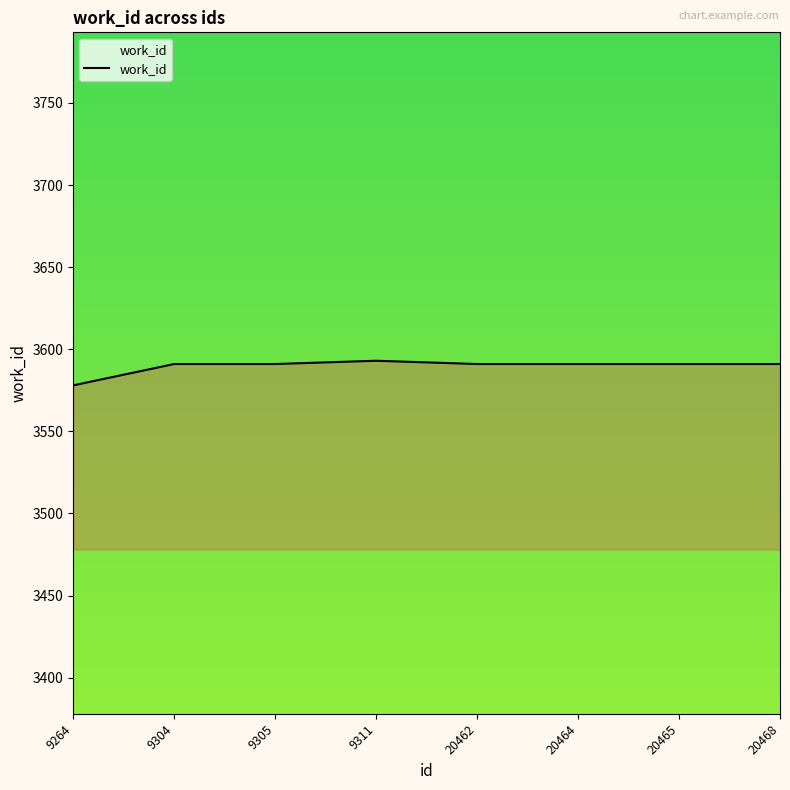

Reading right to left, transcribe all the data shown in this chart.

3591	3591	3591	3591	3593	3591	3591	3578